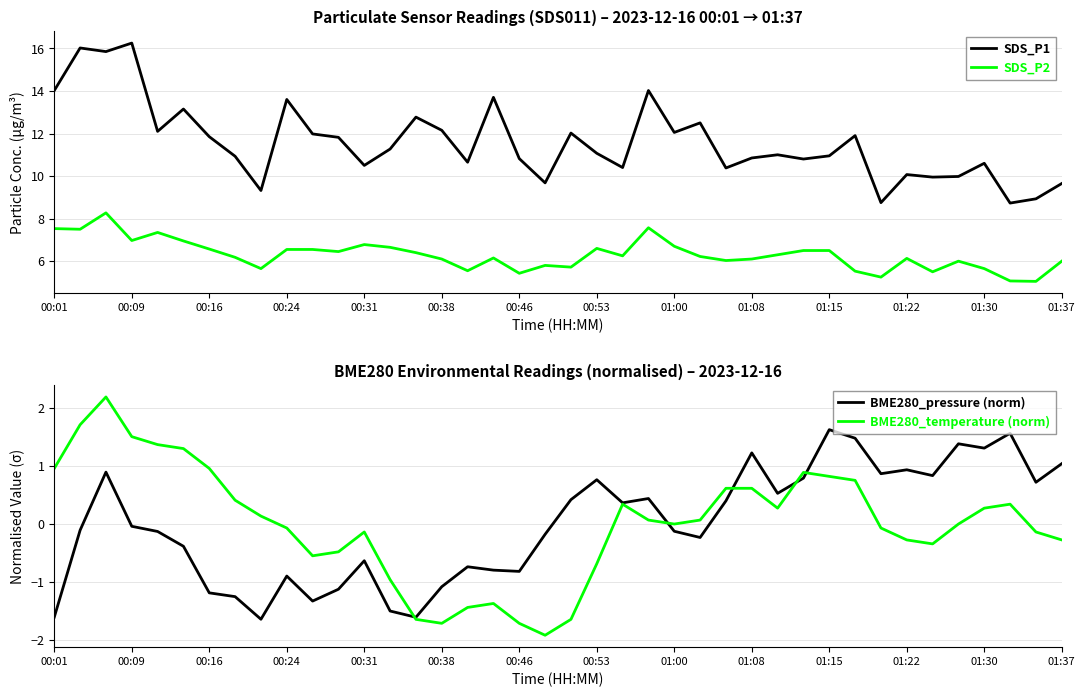

What is the sum of all SDS_P2 values?

252.1